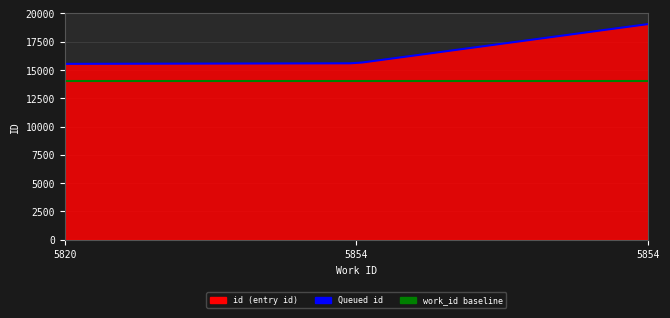

What is the difference between the values at 5820 and 5854?

3516